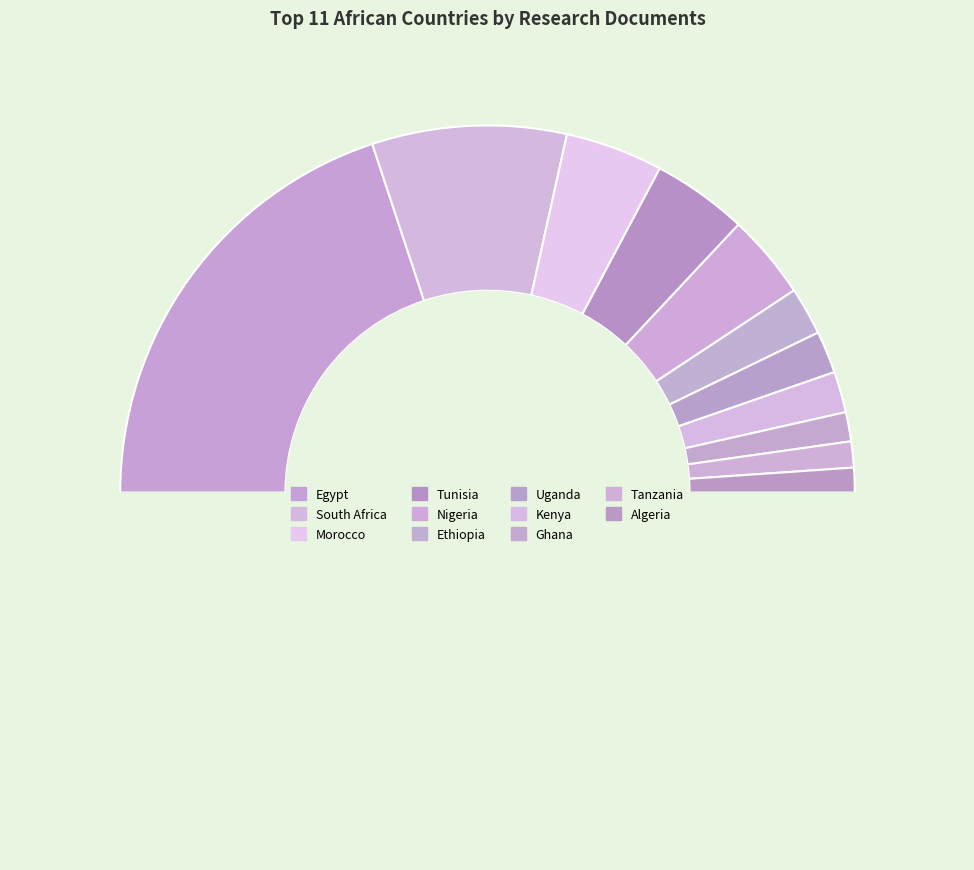

How many slices are in this pie chart?

12